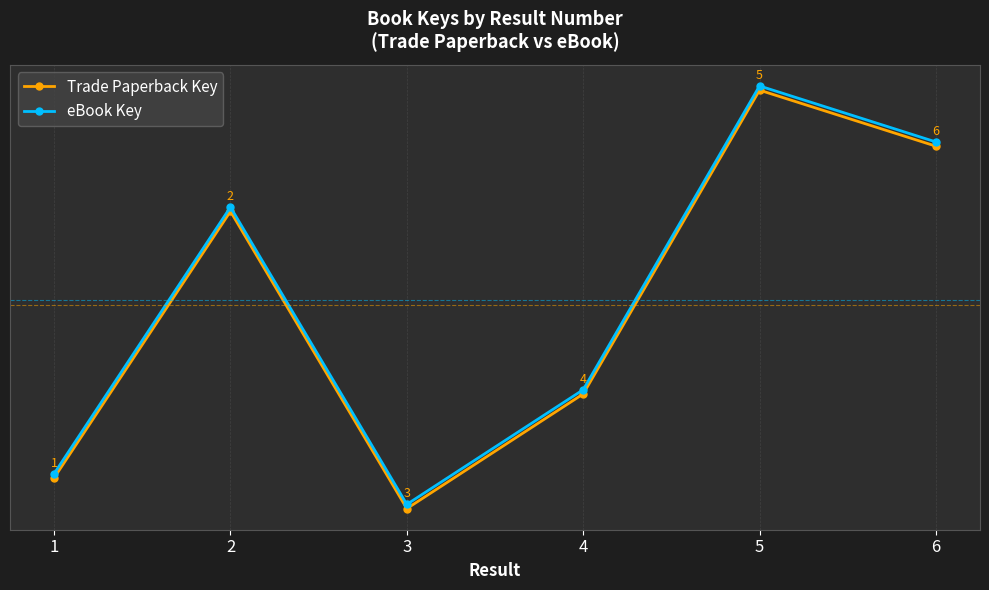

At 6, list the series in order from largest to smallest.

eBook Key, Trade Paperback Key